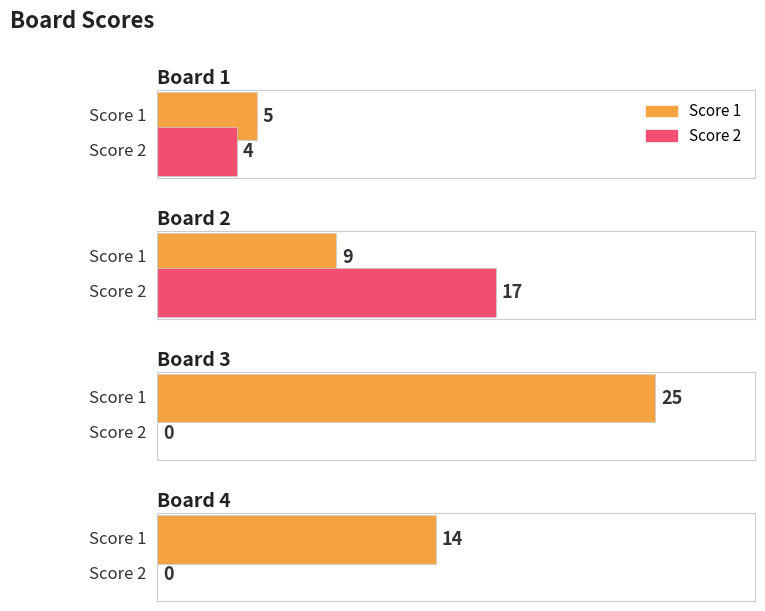

What is the maximum value for Score 2?

17